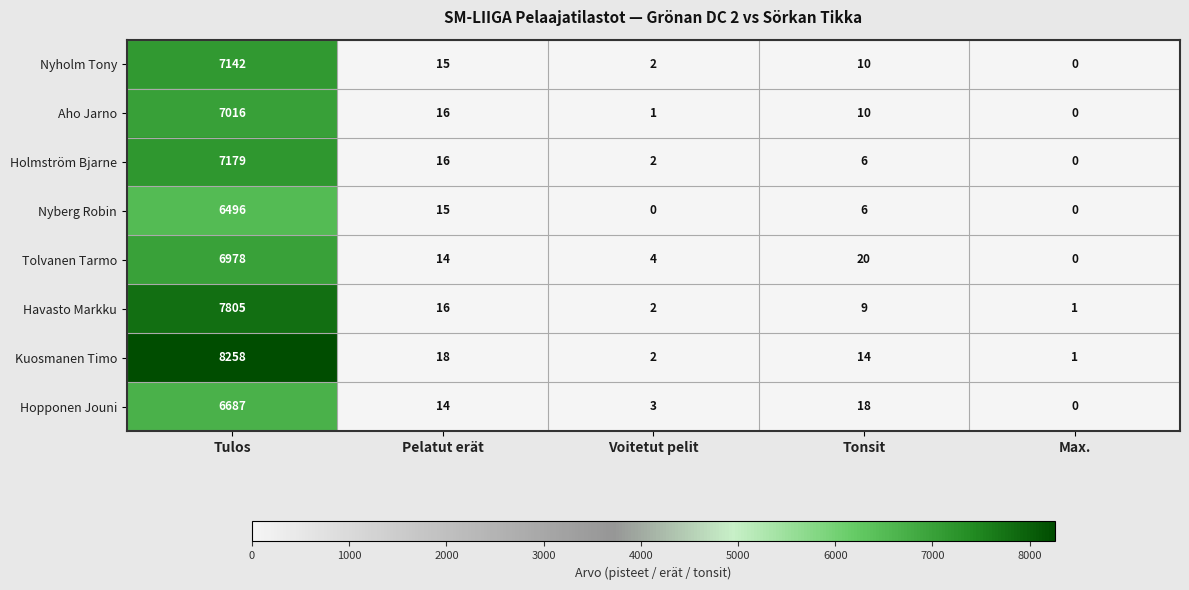

Is it true that Kuosmanen Timo equals 4246 at Tulos?

False